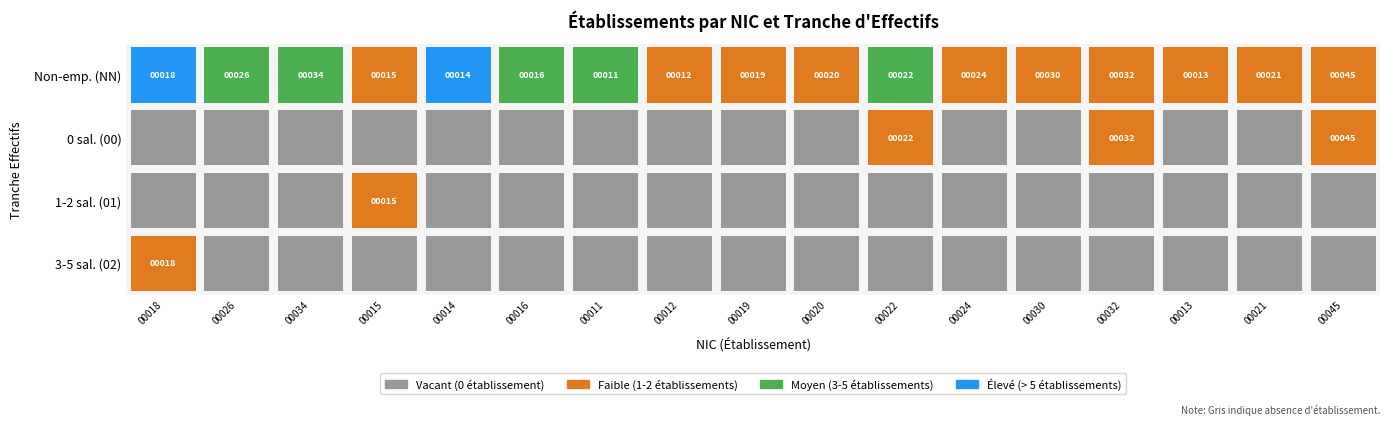

Is it true that 02 equals 0 at 00?

True